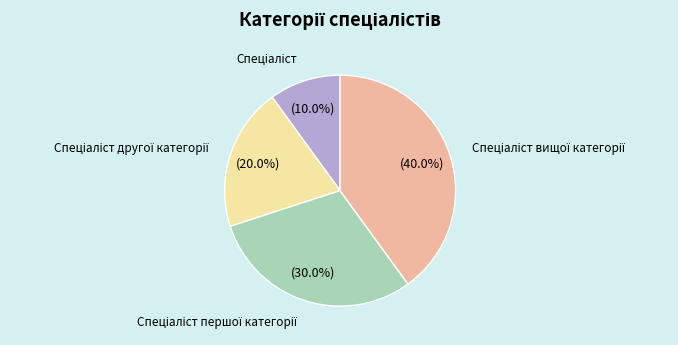

How many segments does this pie chart have?

4